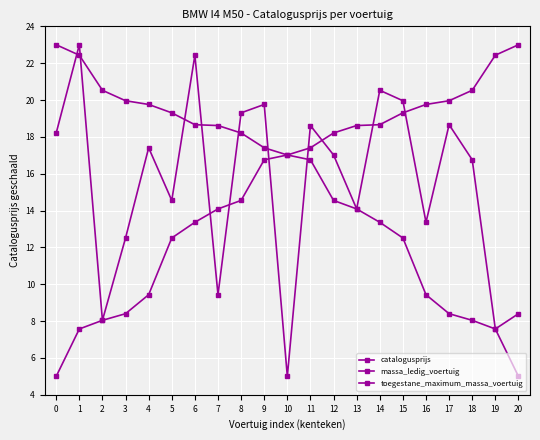

At which label is toegestane_maximum_massa_voertuig closest to 14?

13